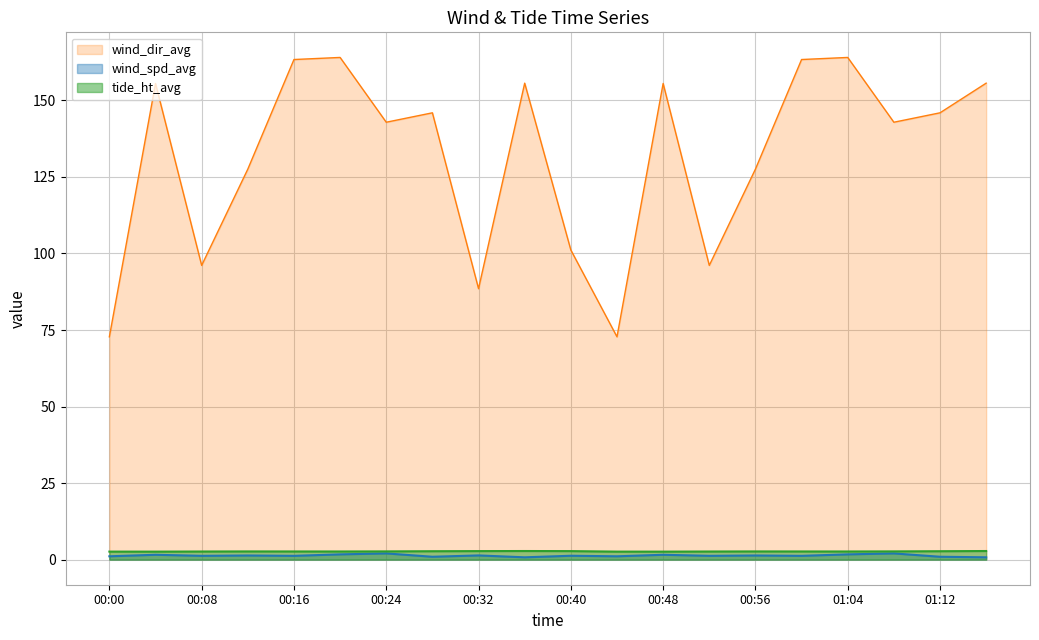

At how many categories does at least one series exceed 108?

14